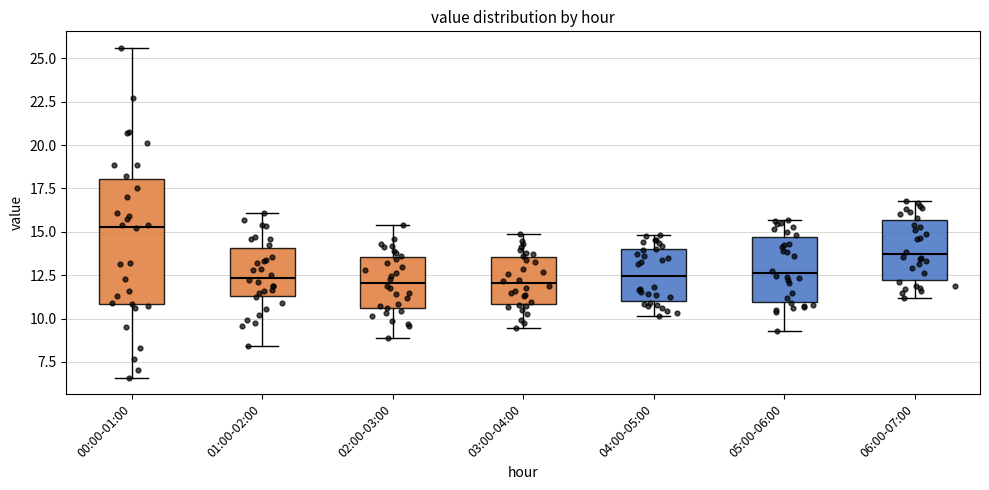

Which box's median line is the highest?

00:00-01:00